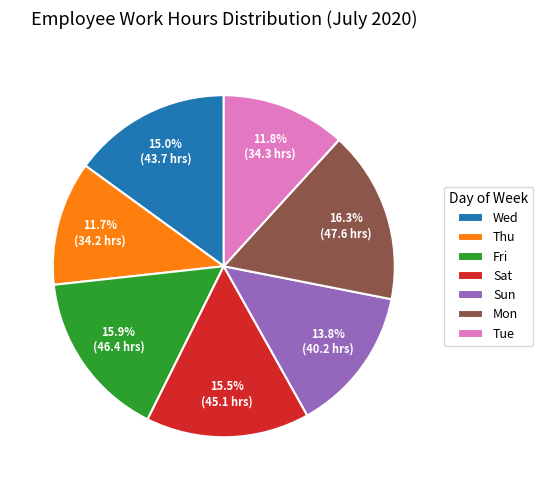

Approximately how many times larger is the value at Mon compared to Tue?

1.4